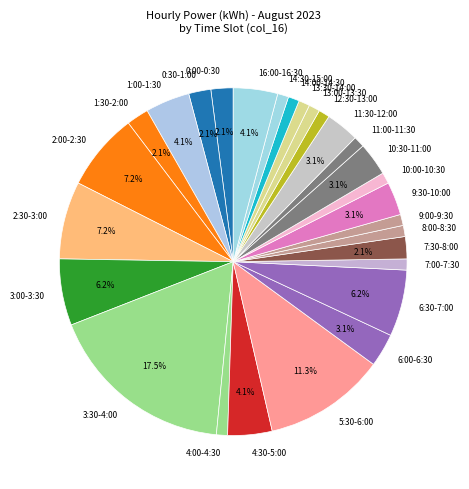

Count the number of slices in the pie.

28